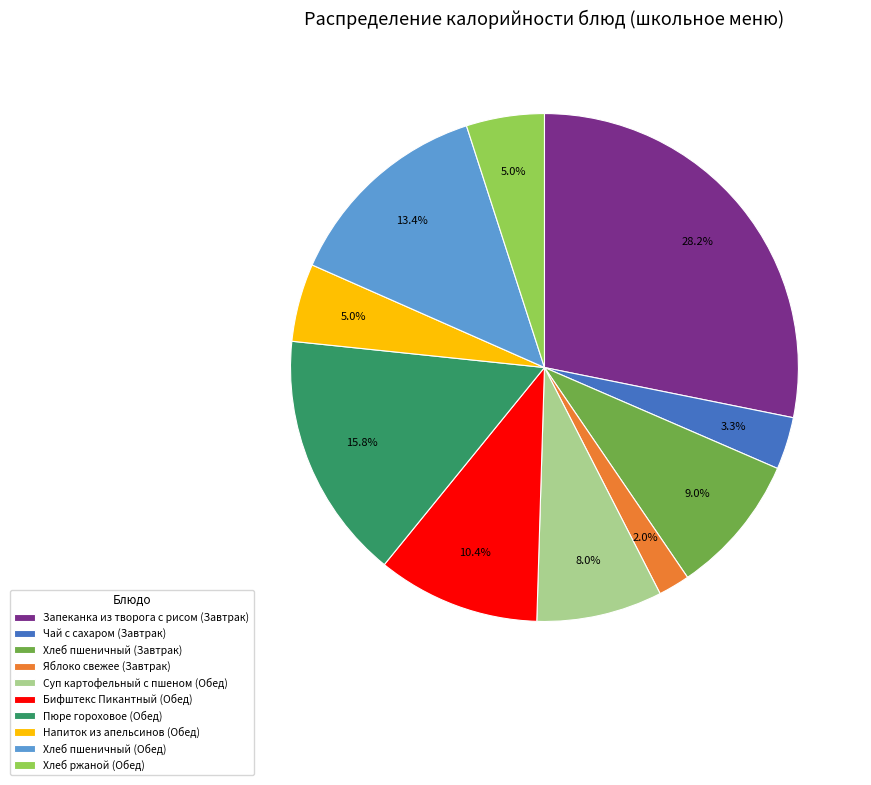

Which category has the smallest portion of the pie?

Яблоко свежее (Завтрак)